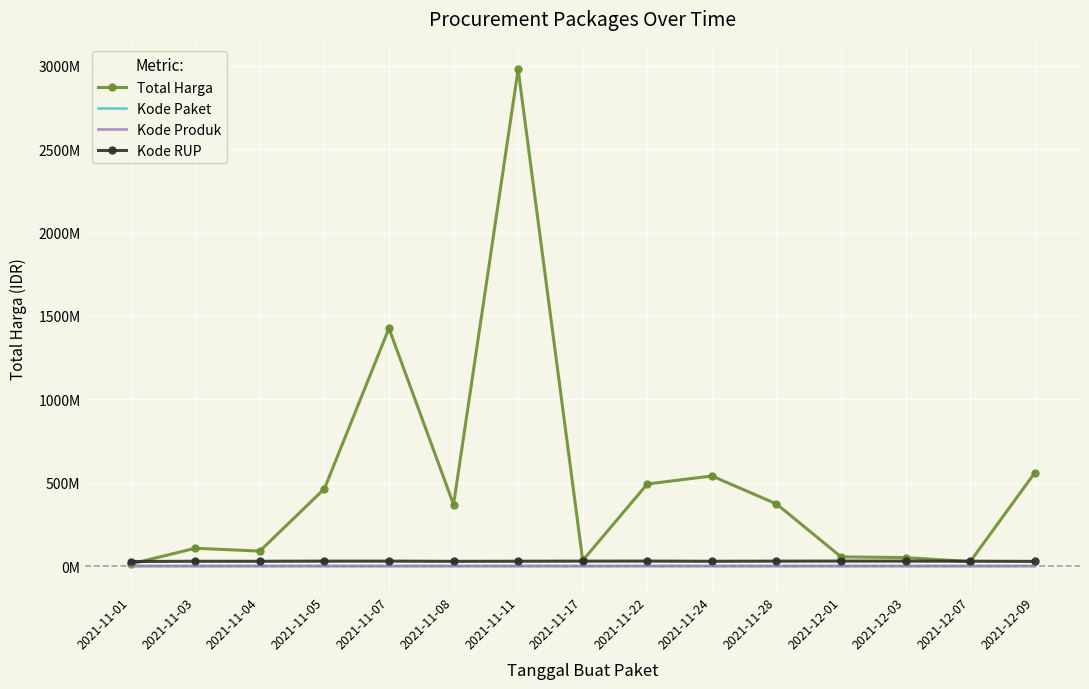

What is the sum of the Kode RUP values at 2021-12-09 and 2021-11-05?

59119492